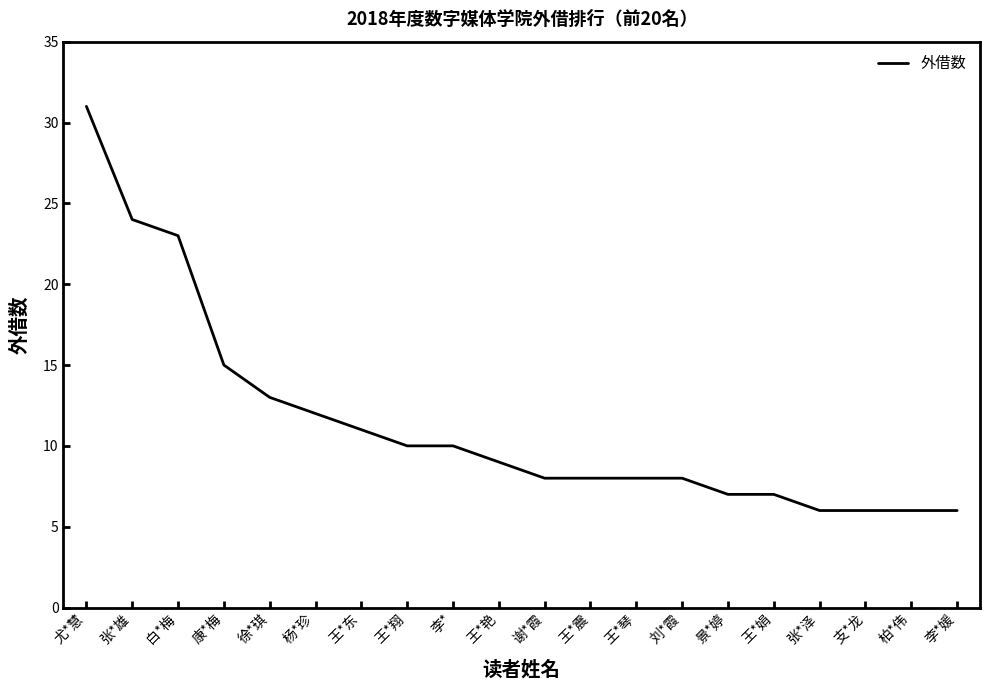

How many values are below 9?

10